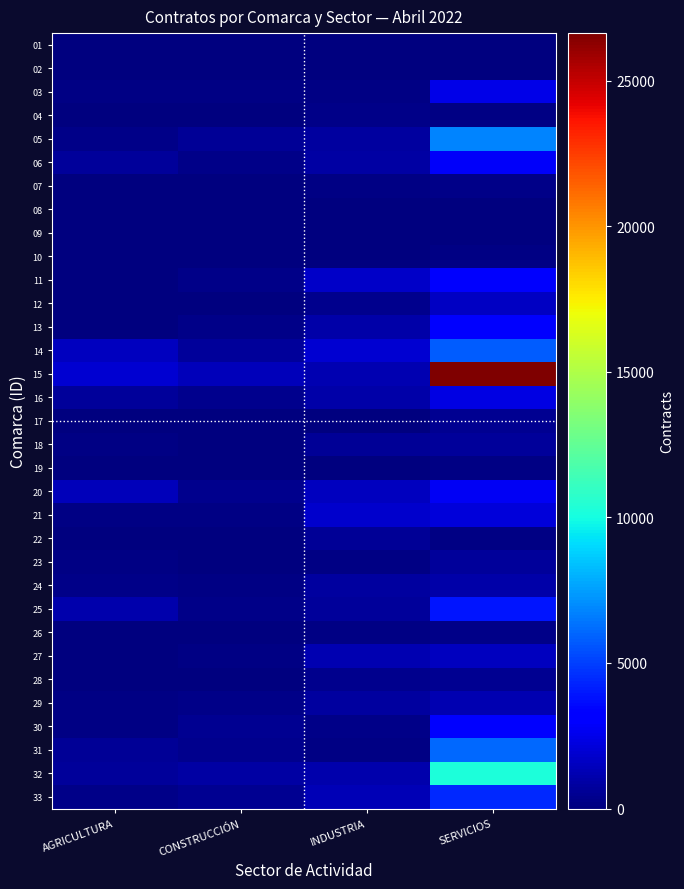

What is the total value across all series at CONSTRUCCIÓN?

7787